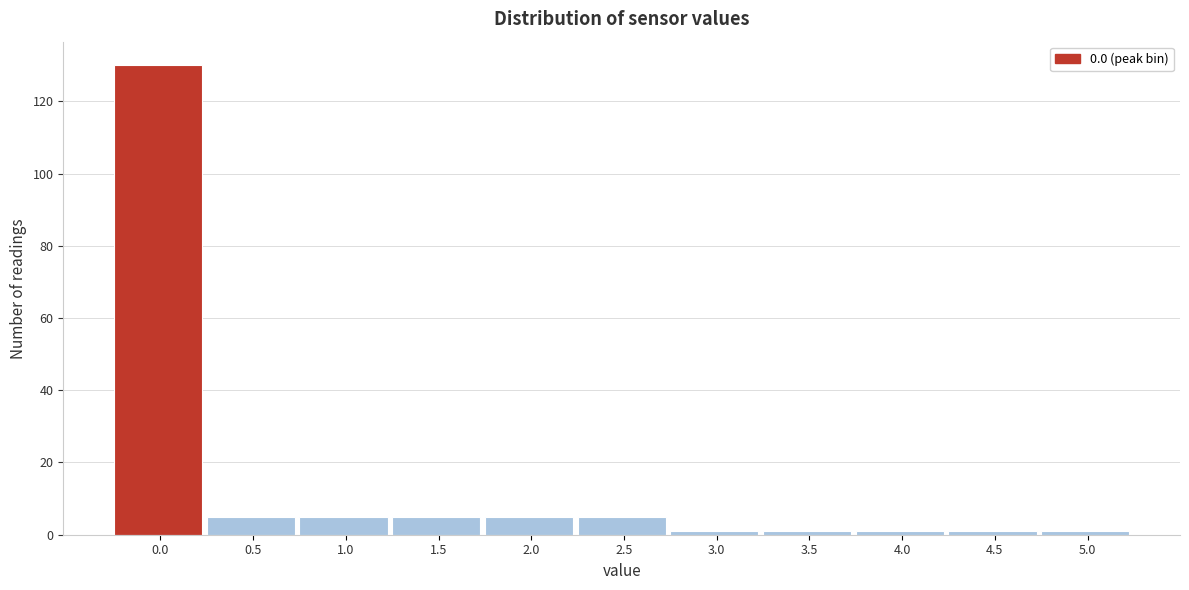

Reading left to right, transcribe all the data shown in this chart.

130	5	5	5	5	5	1	1	1	1	1